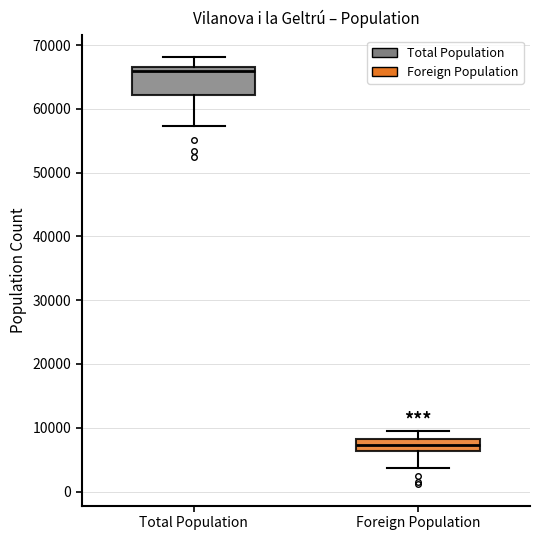

Which box has the highest median line?

Total Population